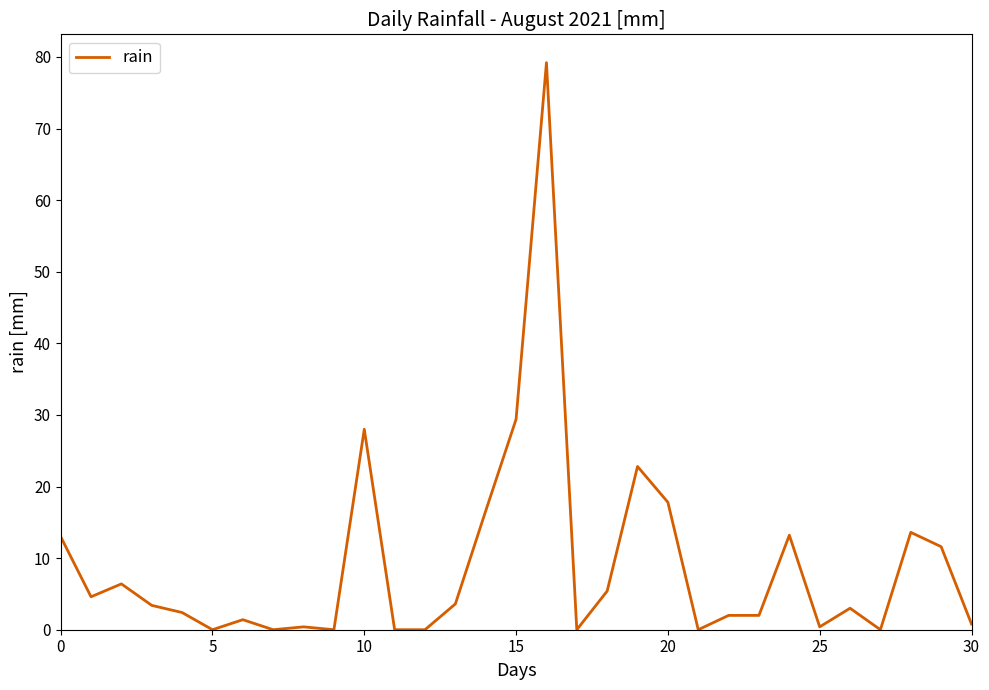

What is the difference between the maximum and minimum values?

79.2